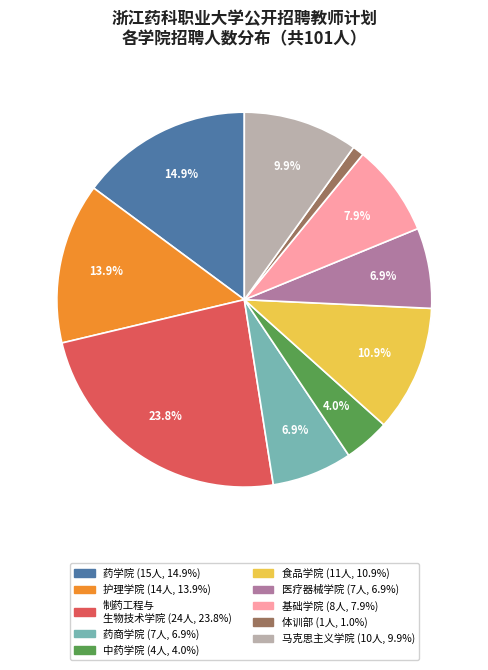

Is there a majority slice in this chart?

No